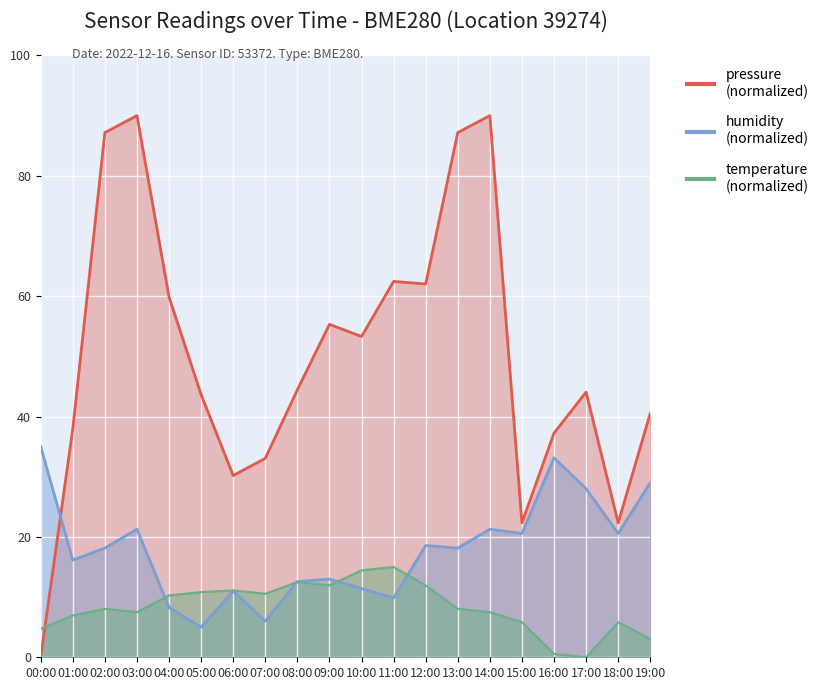

What is the value of the pressure point at the 11th from the left?

53.3